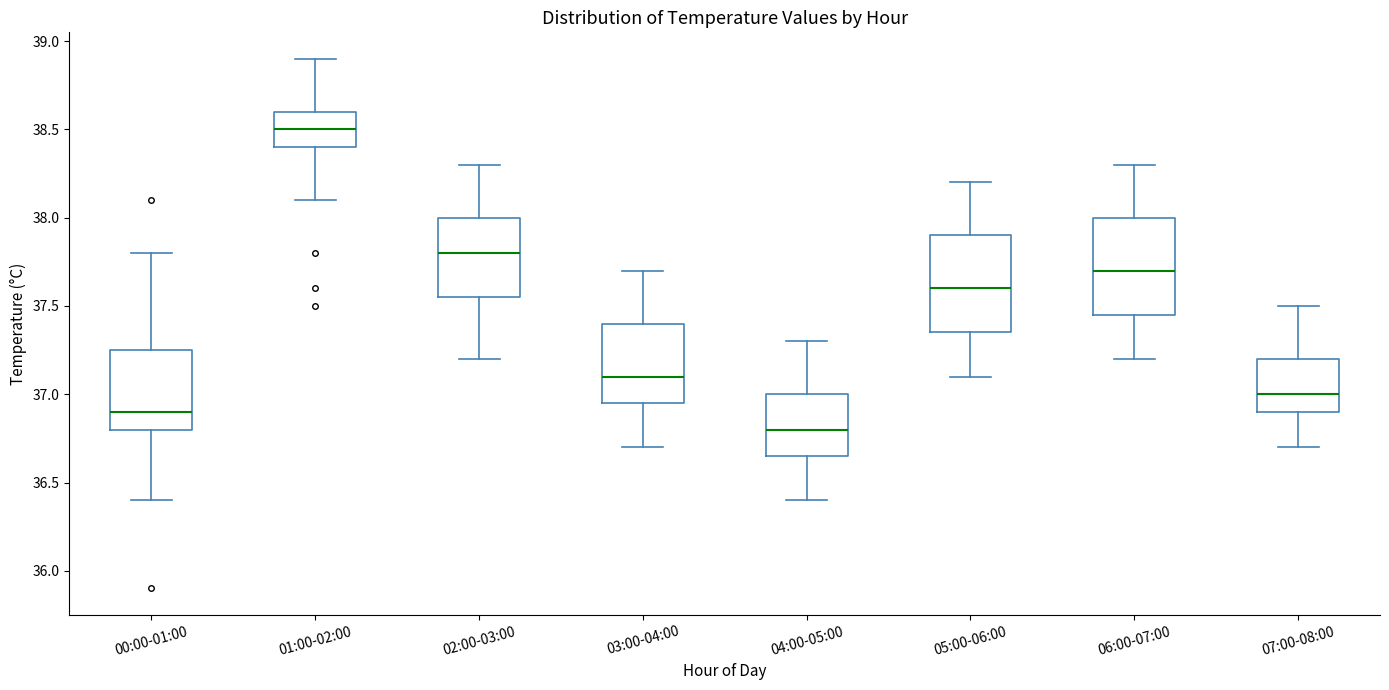

Reading left to right, transcribe this box plot: for each box, give where its median line is, the range the box spans, and where its two whiskers end, as read against the y-axis. The values are not printed on the chart, so give them approximately, as read against the axis.

00:00-01:00: median 36.90, box 36.80 to 37.25, whiskers 36.40 to 37.80
01:00-02:00: median 38.50, box 38.40 to 38.60, whiskers 38.10 to 38.90
02:00-03:00: median 37.80, box 37.55 to 38.00, whiskers 37.20 to 38.30
03:00-04:00: median 37.10, box 36.95 to 37.40, whiskers 36.70 to 37.70
04:00-05:00: median 36.80, box 36.65 to 37.00, whiskers 36.40 to 37.30
05:00-06:00: median 37.60, box 37.35 to 37.90, whiskers 37.10 to 38.20
06:00-07:00: median 37.70, box 37.45 to 38.00, whiskers 37.20 to 38.30
07:00-08:00: median 37.00, box 36.90 to 37.20, whiskers 36.70 to 37.50